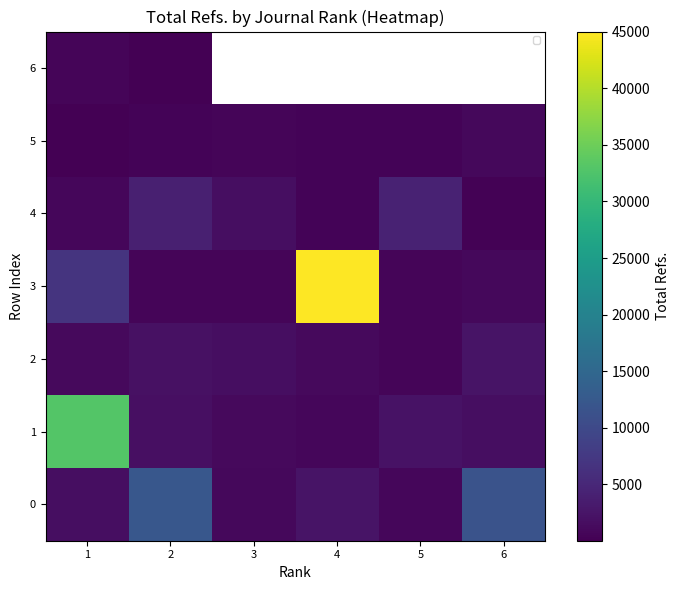

What is the minimum value for 2?

699.0